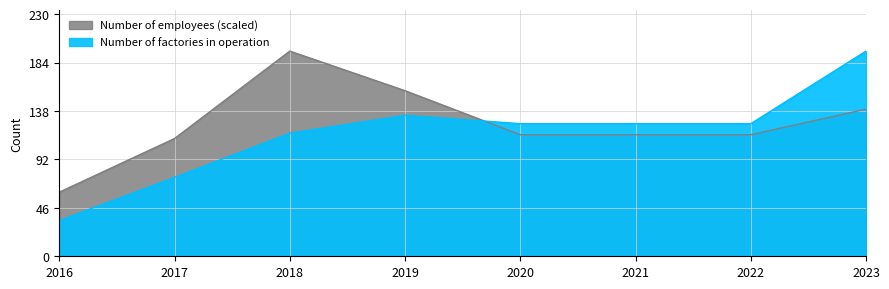

At which label does Number of employees reach its peak?

2018